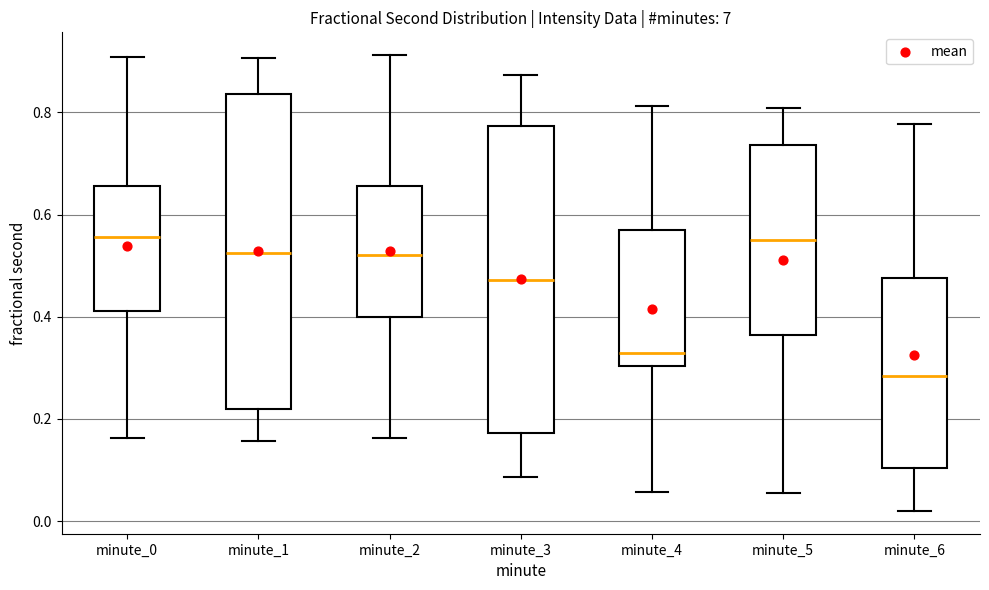

Where is the lower edge of the box for minute_5 on the y-axis? The values are not printed on the chart, so give them approximately, as read against the axis.

0.36